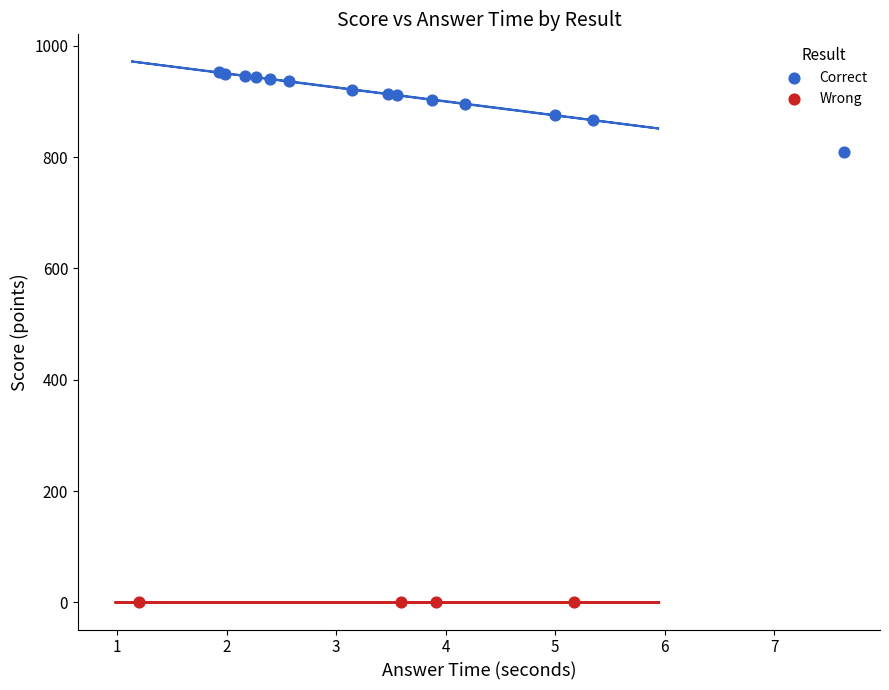

Which series reaches the maximum Y coordinate?

Correct